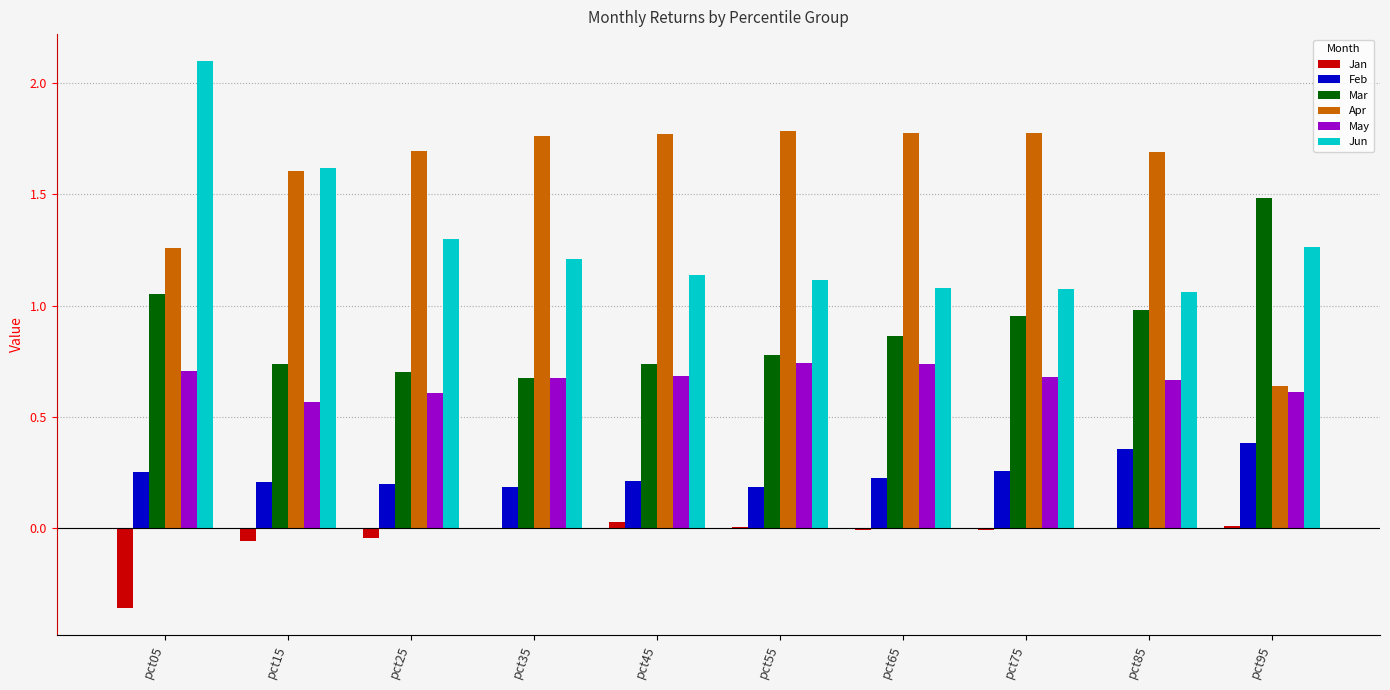

At which label is Apr closest to 1?

pct05